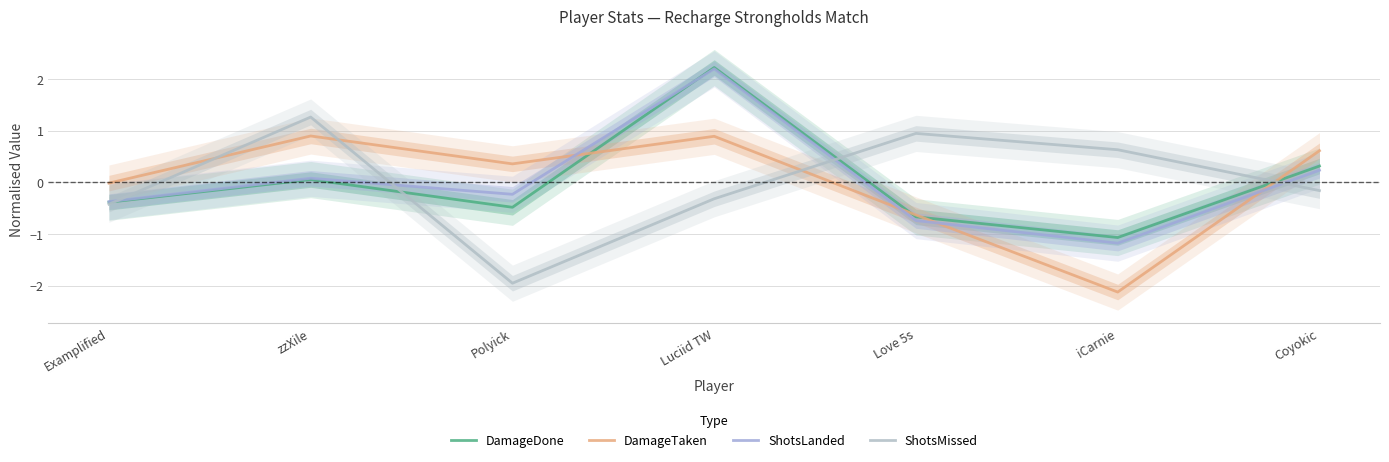

What is the value of the DamageTaken point at the 2nd from the left?

0.9